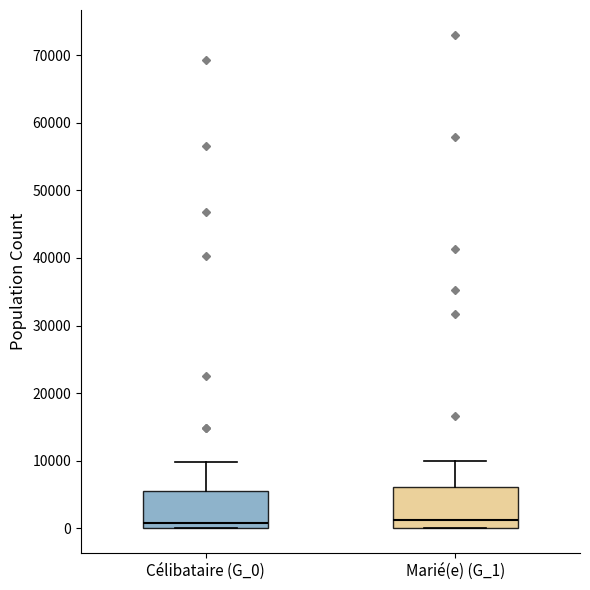

Reading left to right, read every box against the y-axis: the position of its median line, the range the box covers, and the ends of its whiskers. The values are not printed on the chart, so give them approximately, as read against the axis.

Célibataire (G_0): median 1000, box 0 to 6000, whiskers 0 to 10000
Marié(e) (G_1): median 1000, box 0 to 6000, whiskers 0 to 10000